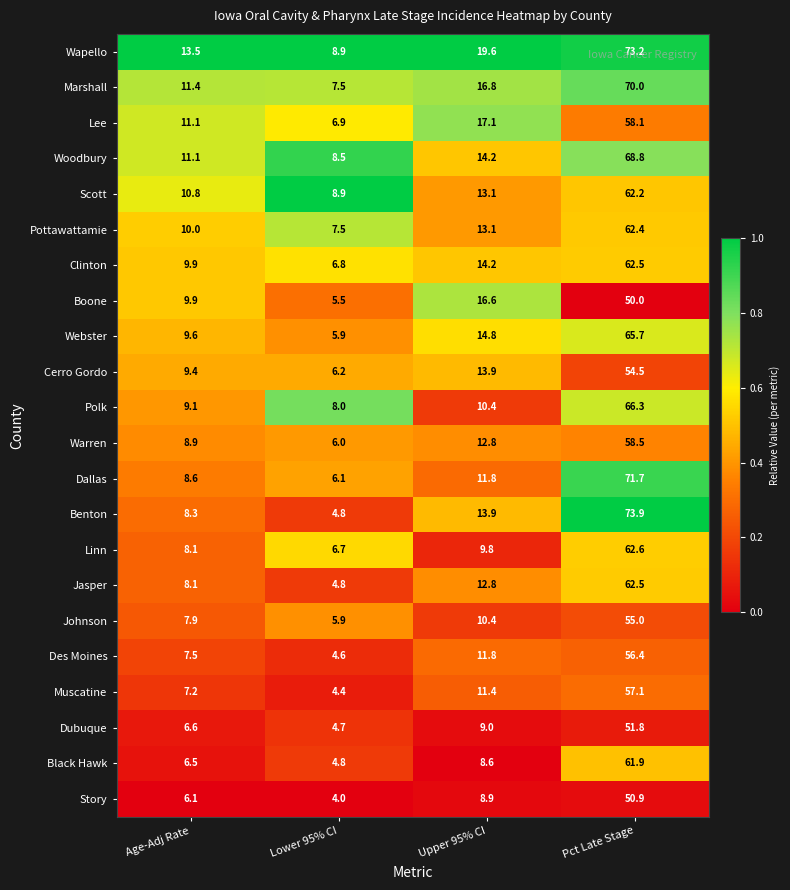

At which label is Dallas closest to 38?

Upper 95% CI